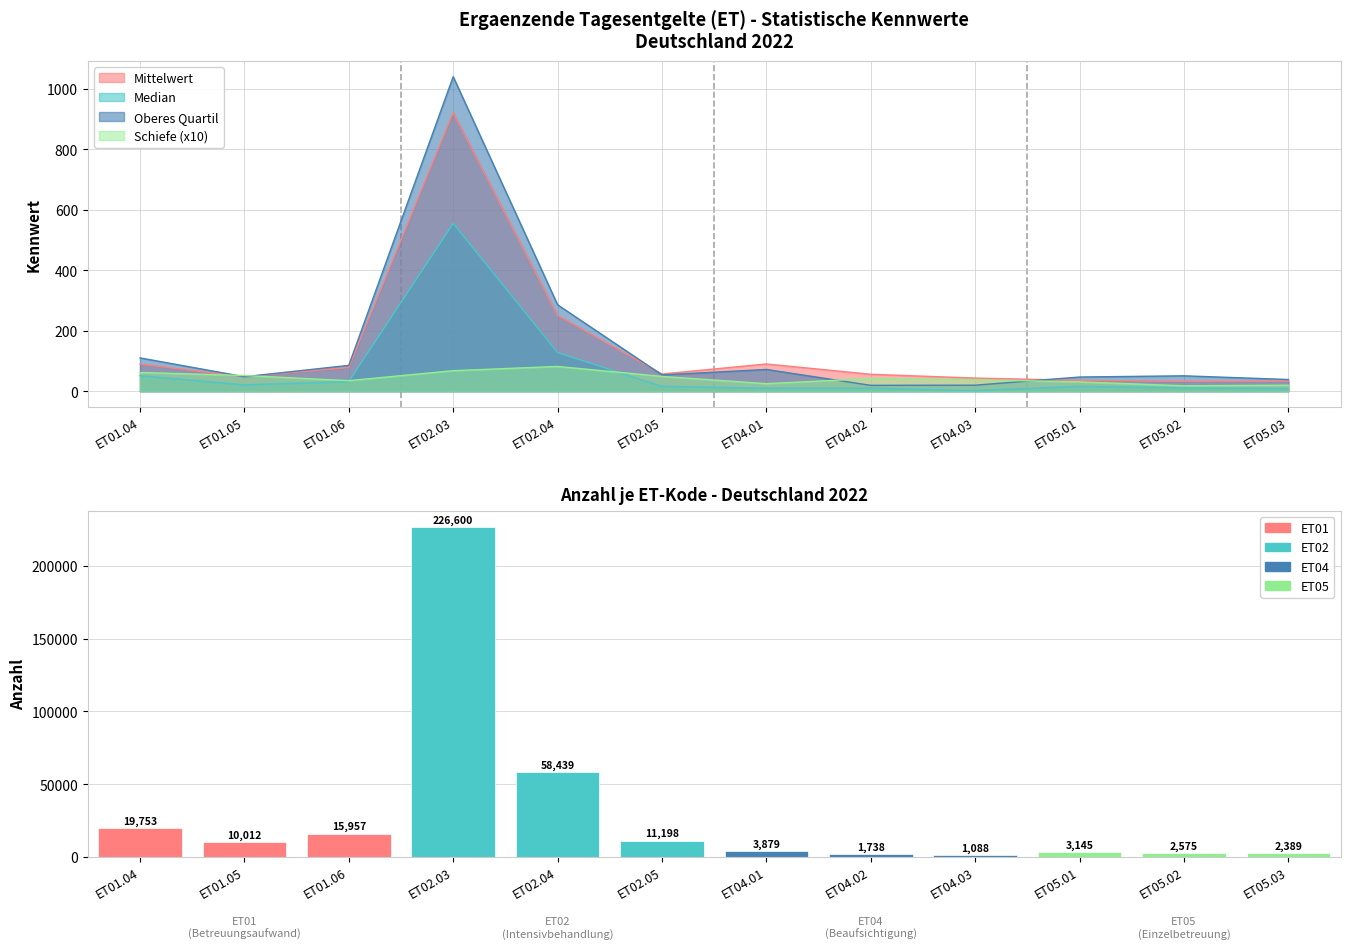

Which category has the highest value across all series?

ET02.03